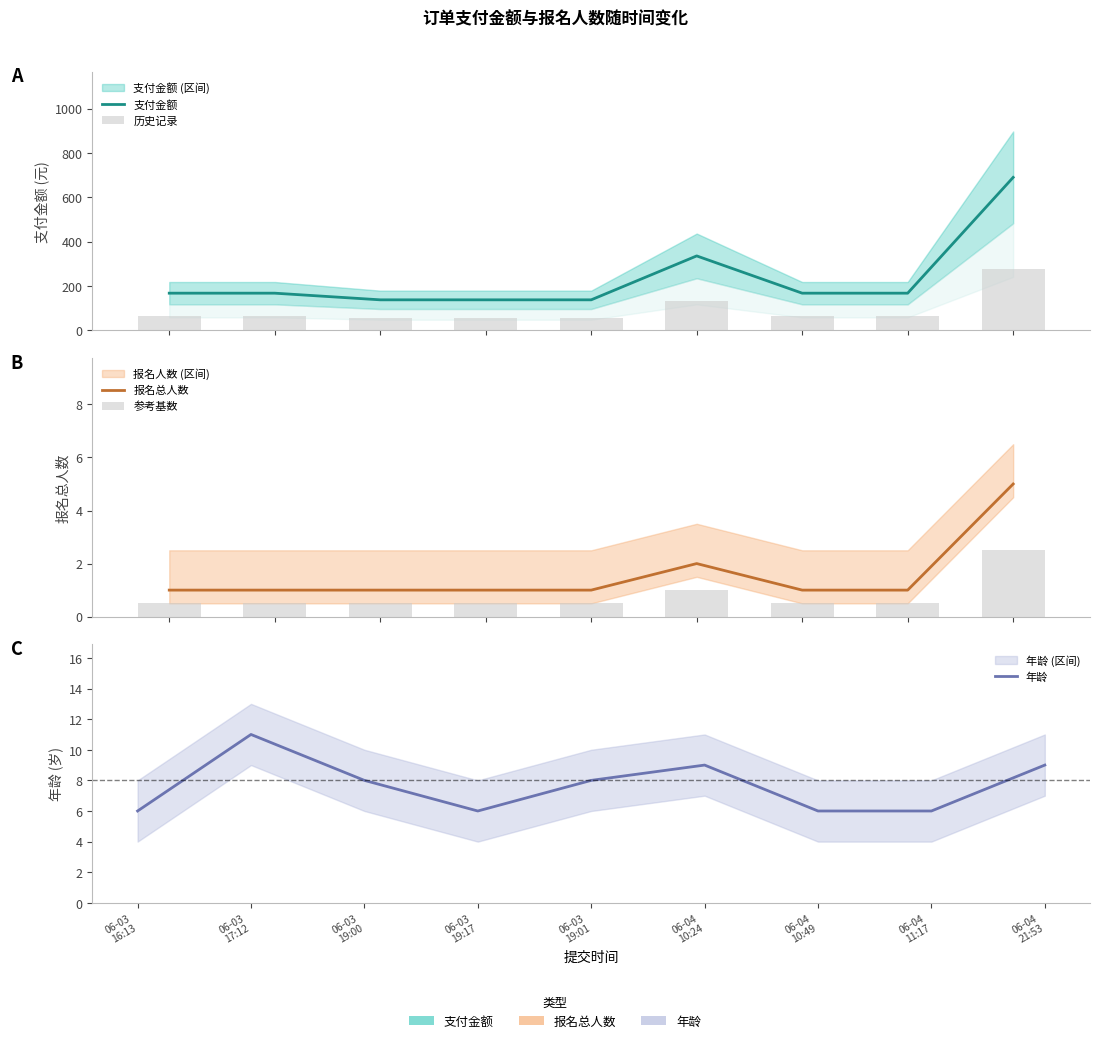

At which label does 年龄 reach its minimum?

06-03
16:13